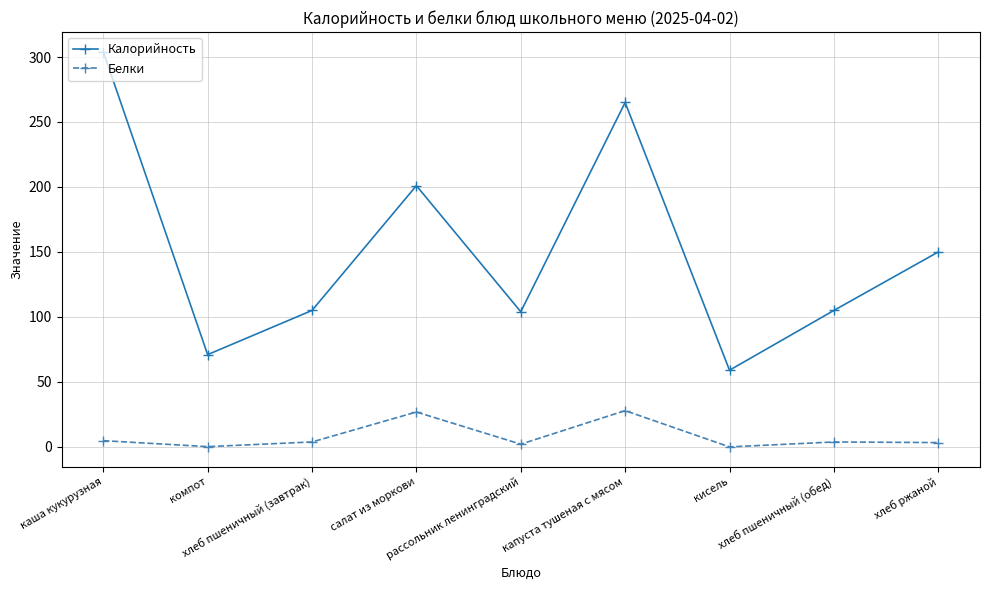

What value does the Белки series have at хлеб ржаной?

3.3